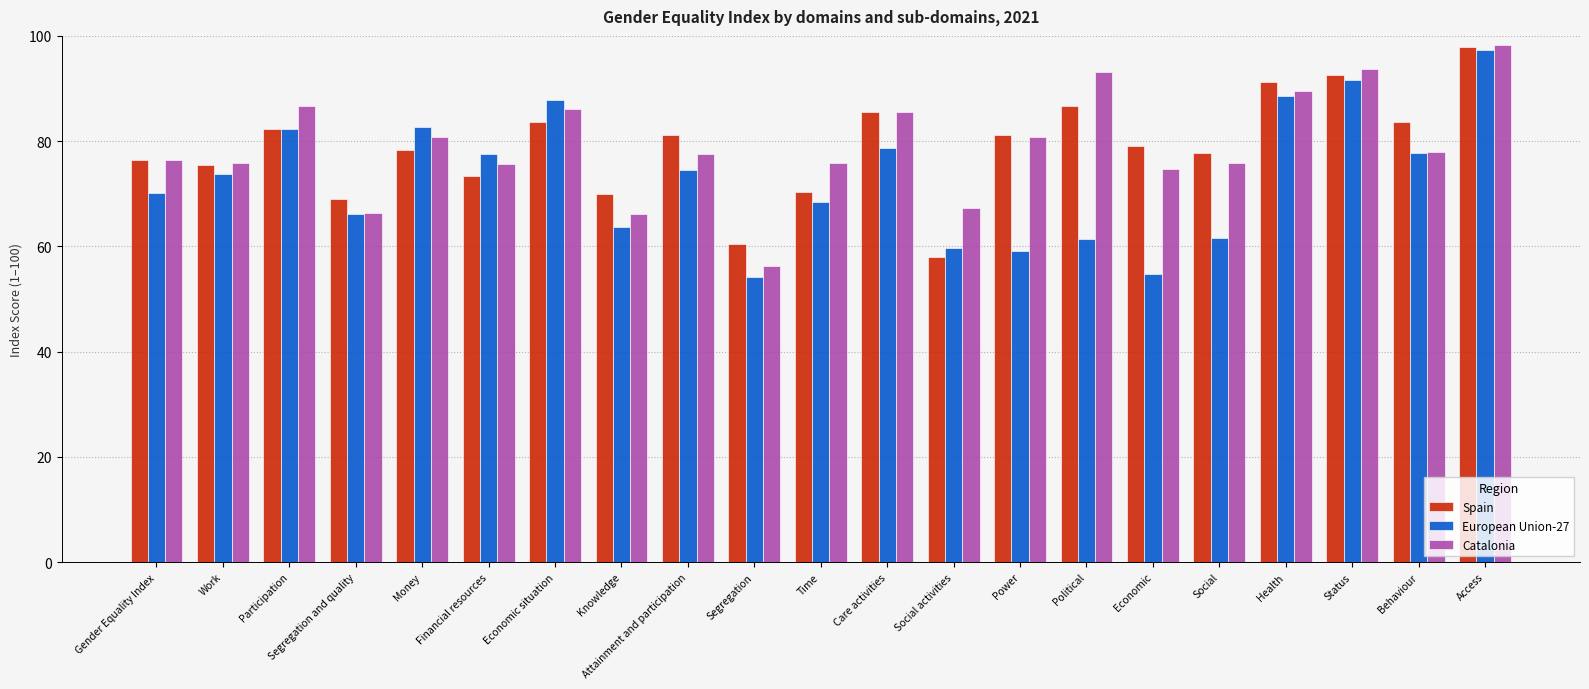

What is the spread (max minus min) of values at Knowledge?

6.4